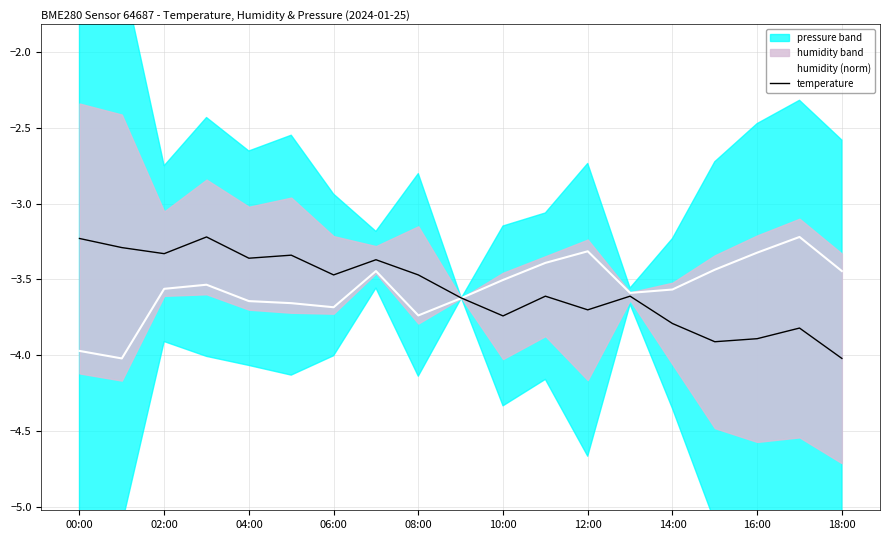

What is the average value of the humidity (norm) series?

-3.6